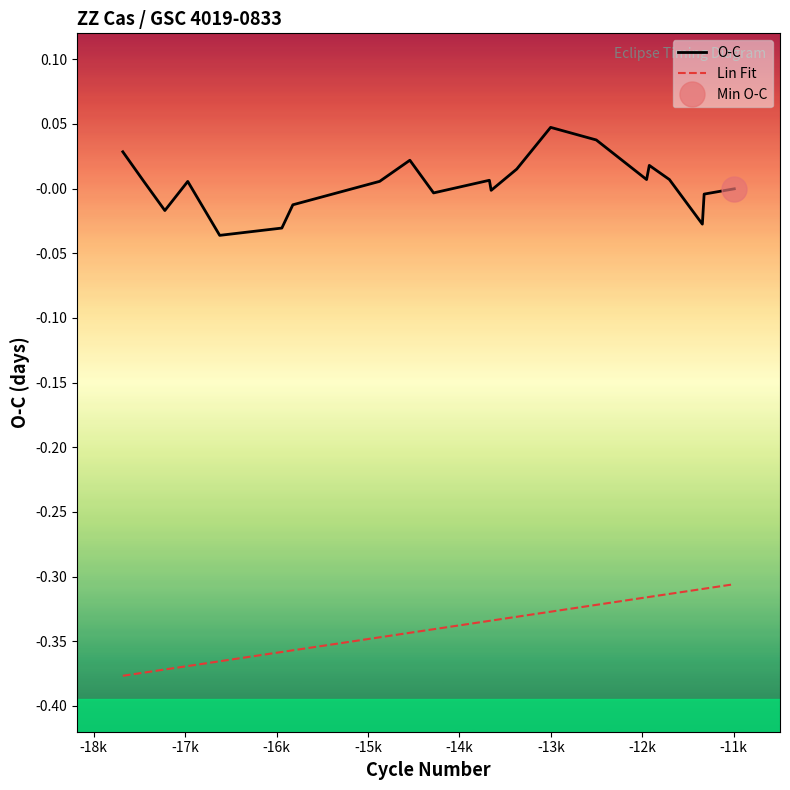

True or false: O-C and Lin Fit cross at least once.

False